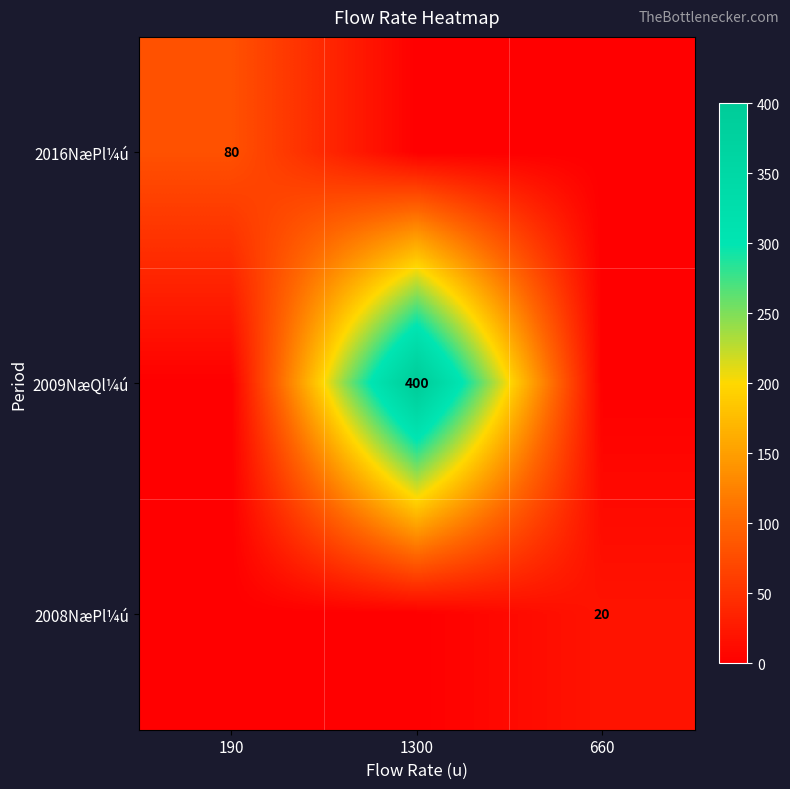

Is it true that 2016NæPl¼ú equals 80 at 190?

True